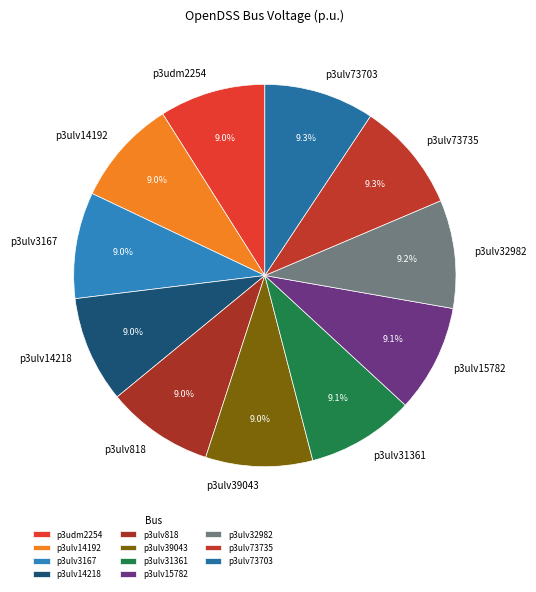

To the nearest percent, what is the average slice percentage?

9%